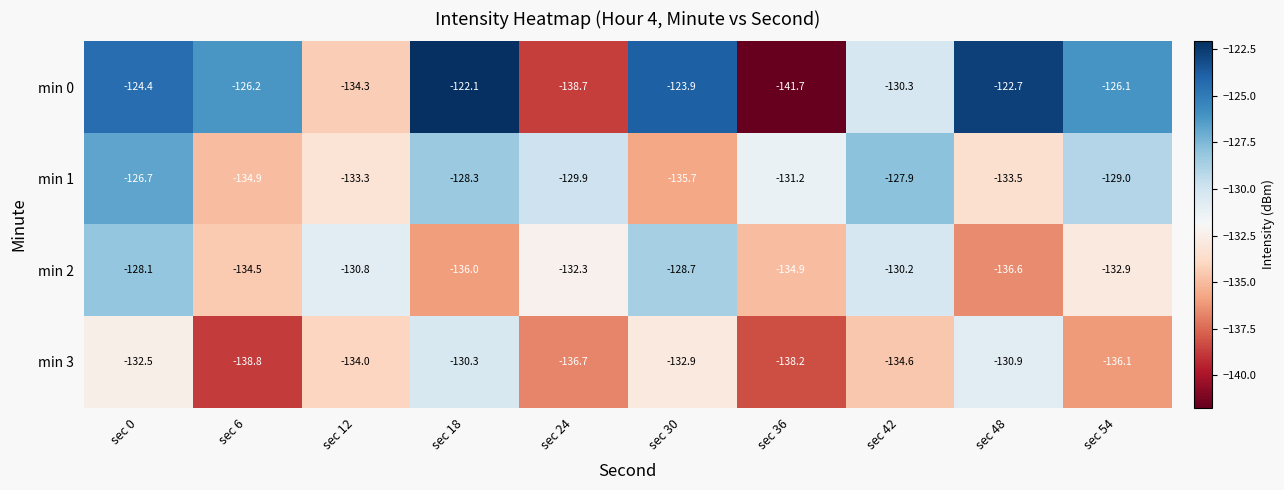

What is the average value of the min 2 series?

-132.5